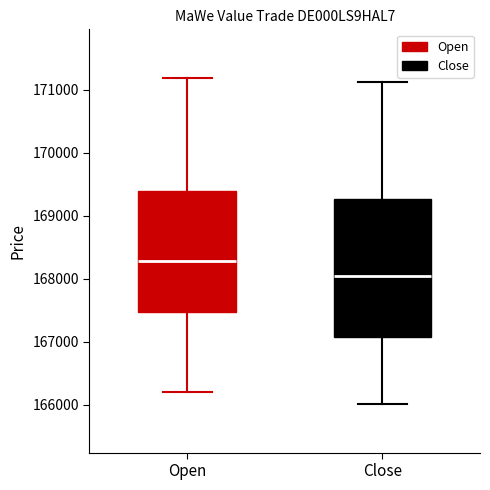

Reading left to right, transcribe this box plot: for each box, give where its median line is, the range the box spans, and where its two whiskers end, as read against the y-axis. The values are not printed on the chart, so give them approximately, as read against the axis.

Open: median 168300, box 167500 to 169400, whiskers 166200 to 171200
Close: median 168000, box 167100 to 169300, whiskers 166000 to 171100